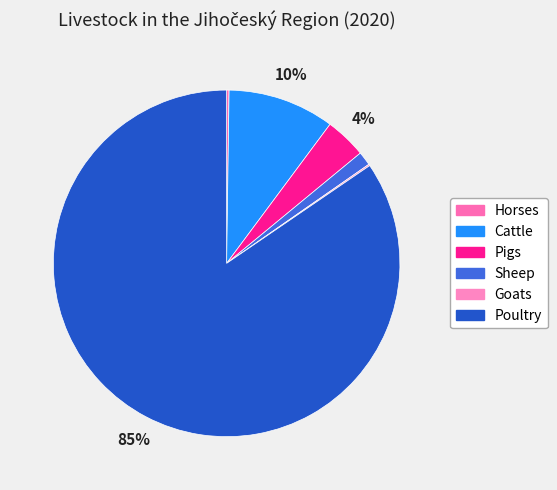

The Horses slice represents 0% of the pie. True or false?

True